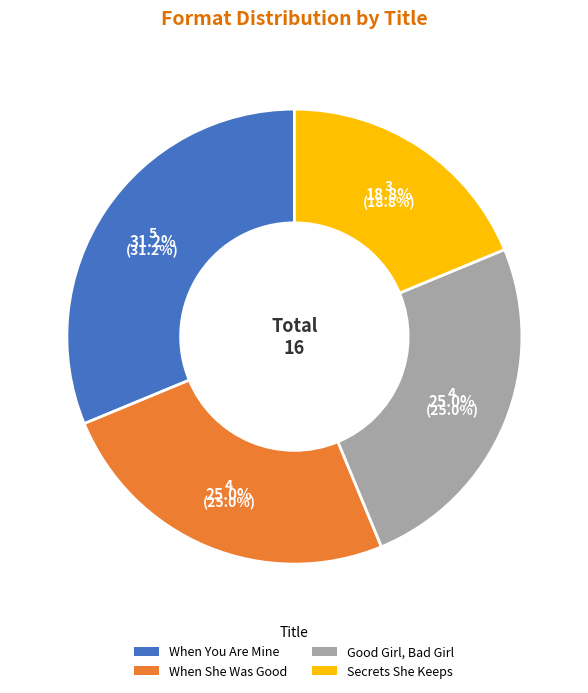

Combined, what portion of the pie is When You Are Mine and Secrets She Keeps?

50.0%